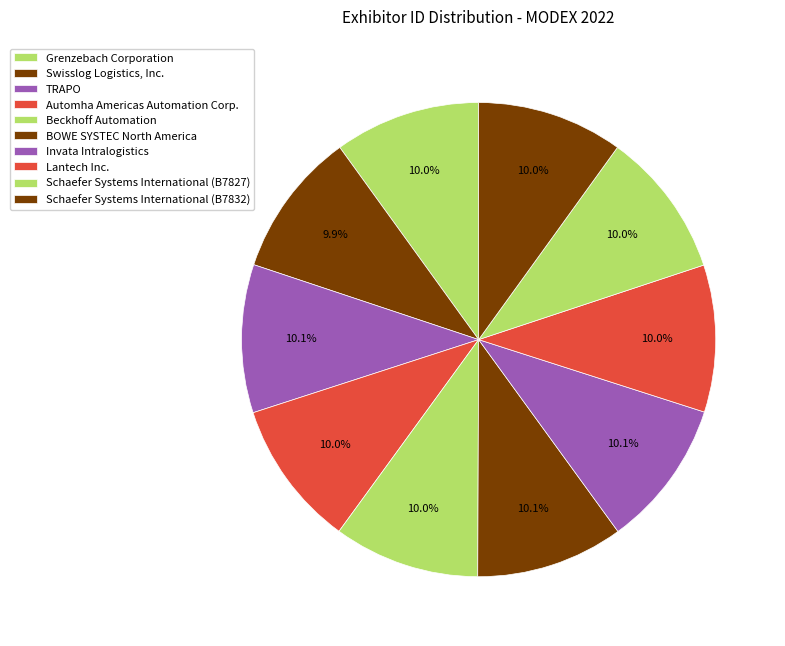

What is the total percentage of Swisslog Logistics, Inc. and TRAPO?

20.0%